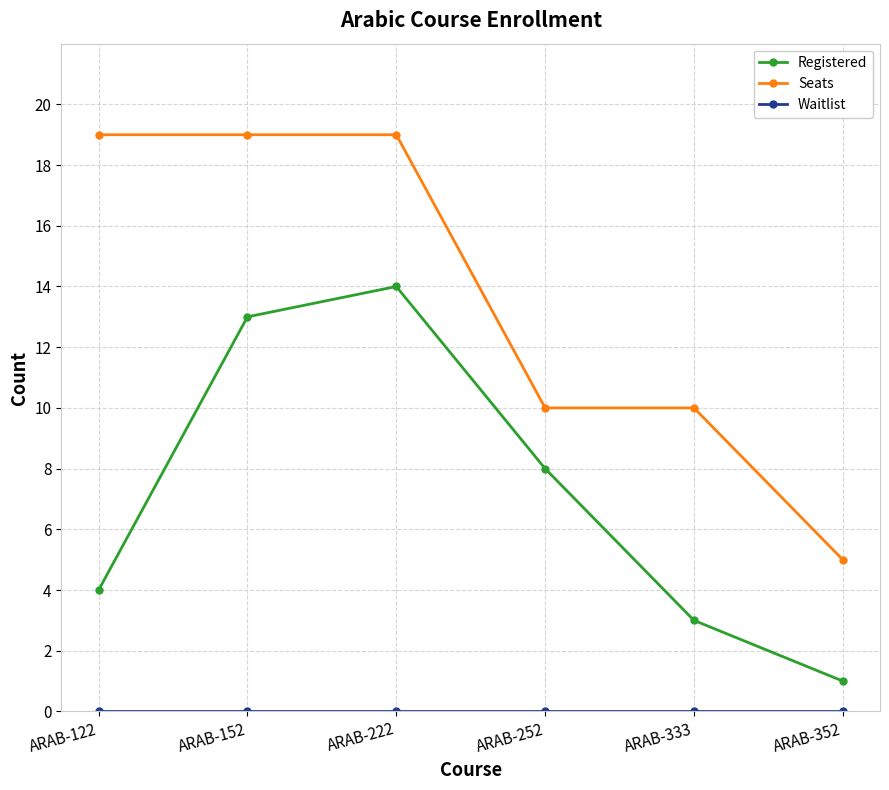

True or false: Seats has a value of 3 at ARAB-252.

False